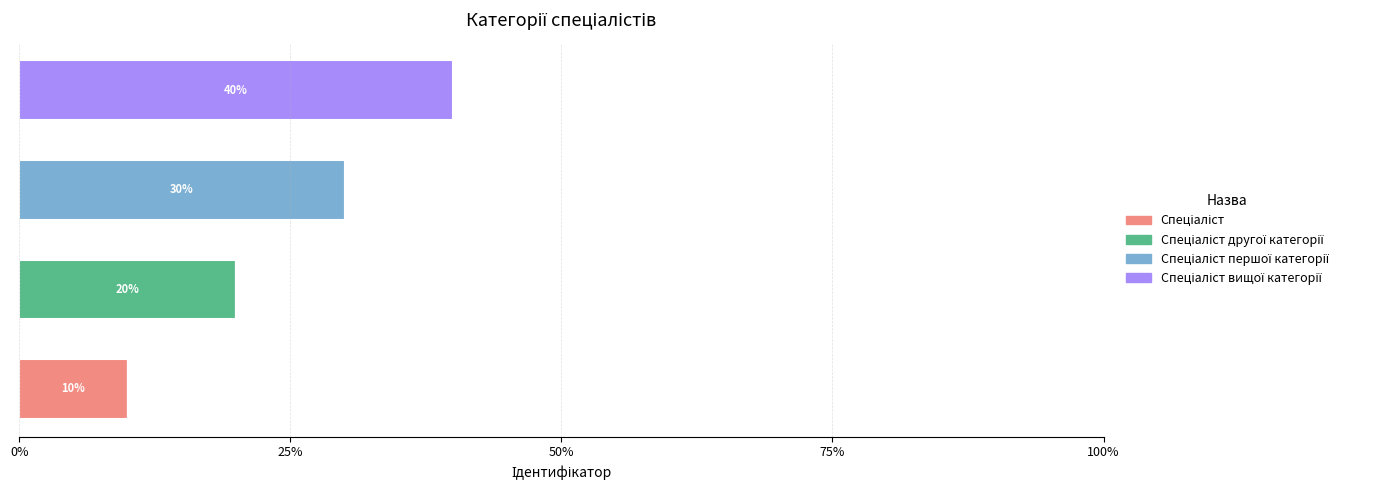

Rank the series by their average value, from lowest to highest.

Спеціаліст, Спеціаліст другої категорії, Спеціаліст першої категорії, Спеціаліст вищої категорії